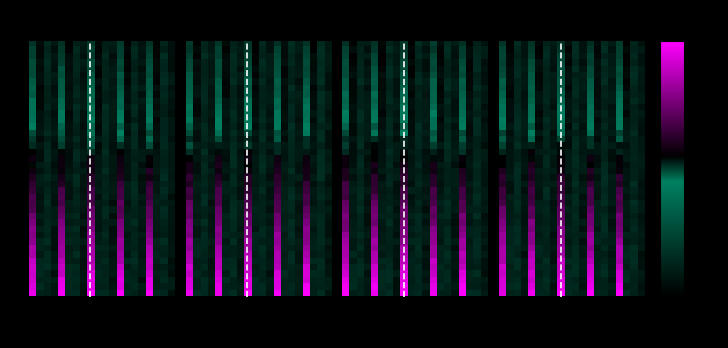

Which label corresponds to the largest value in the chart?

12